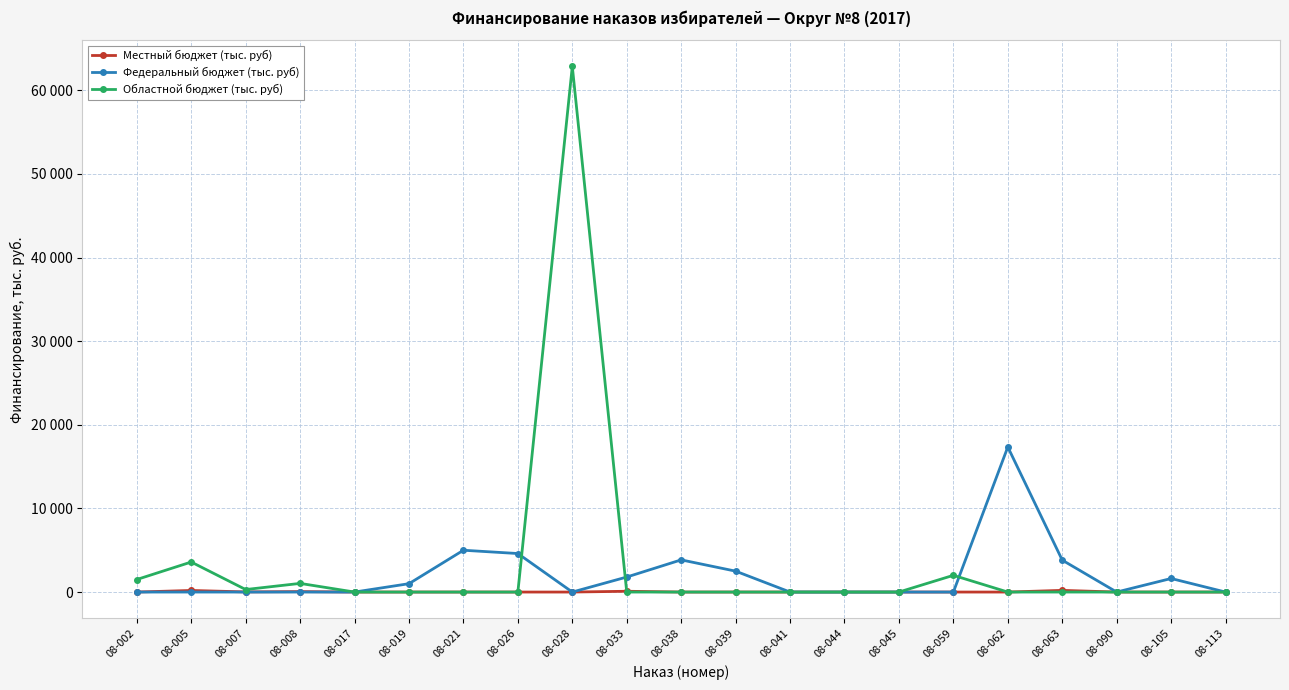

Is this an area chart (filled region under the line)?

No